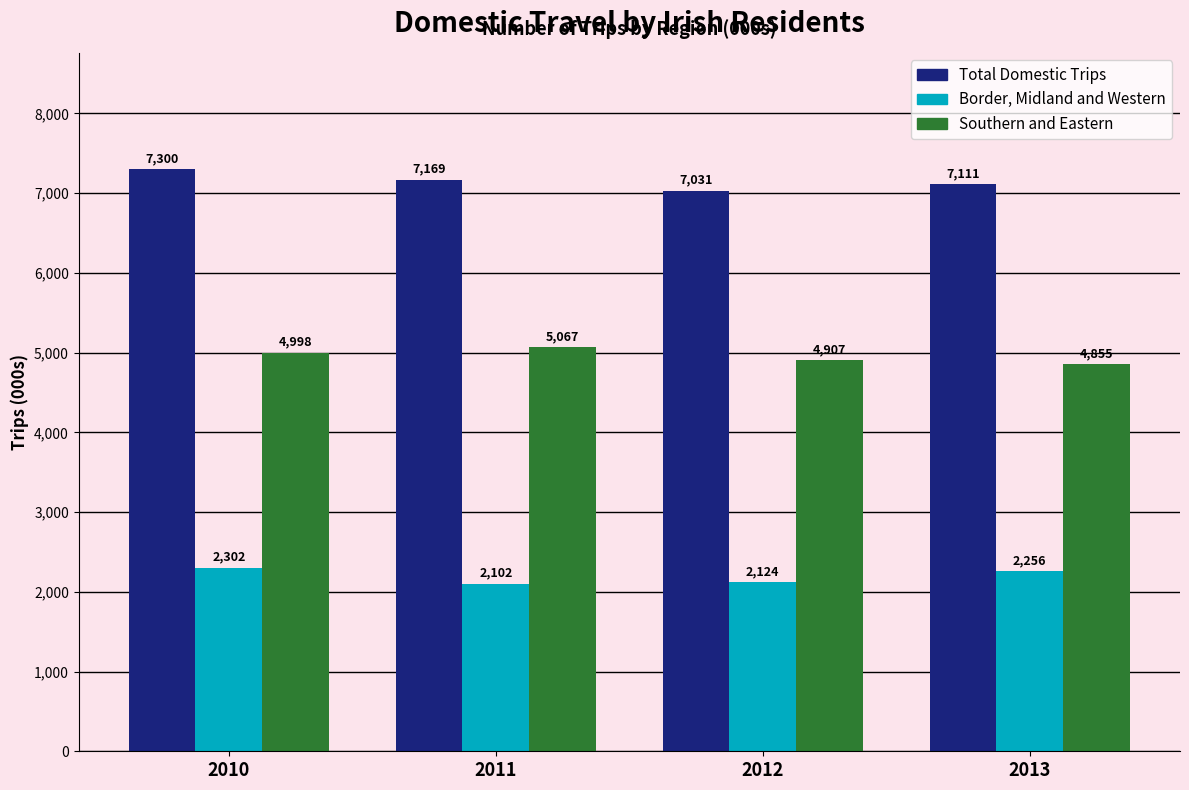

How many bars are there in each group?

3